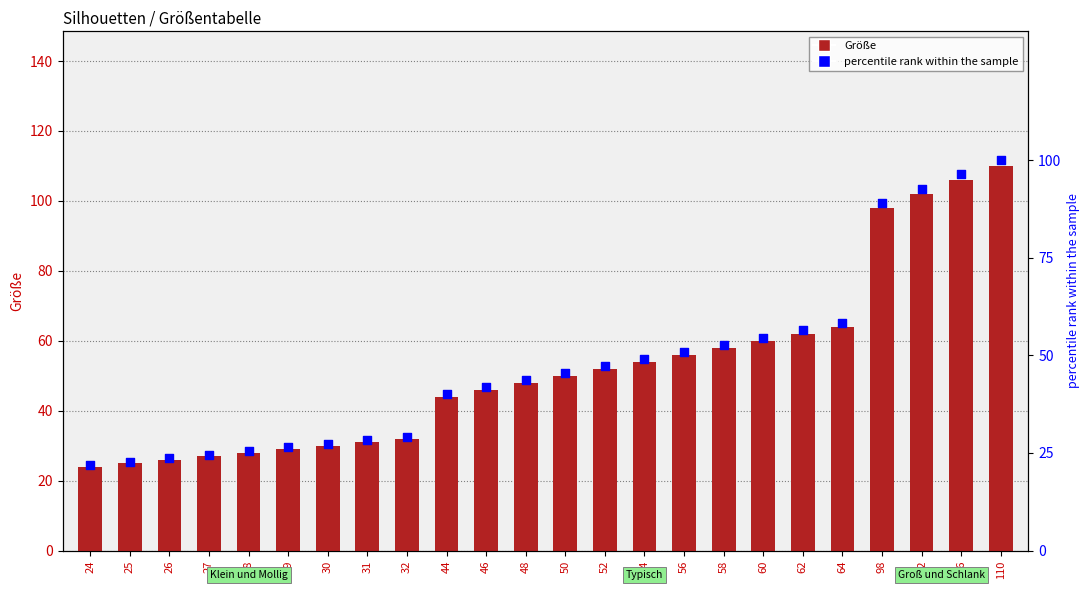

Which series has the largest total across all categories?

Größe